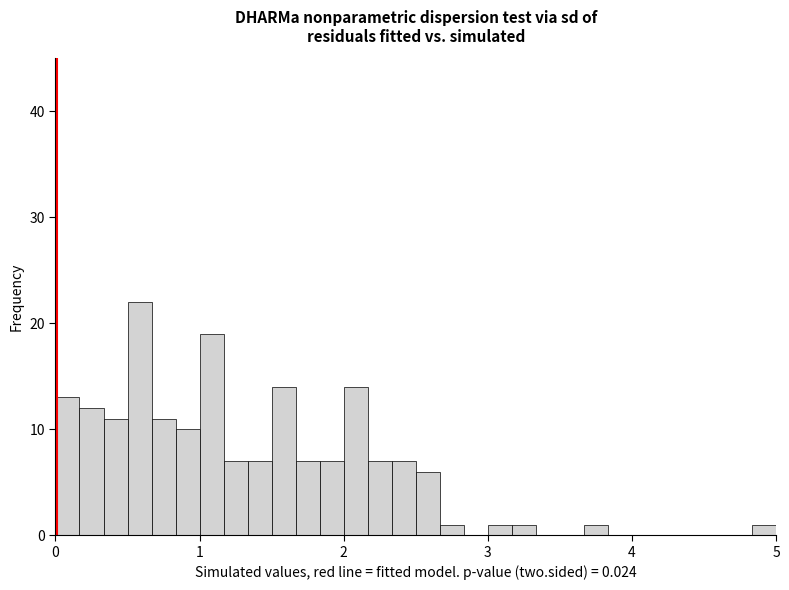

Read against the x-axis, roughly where is the centre of the tallest bar?

0.6